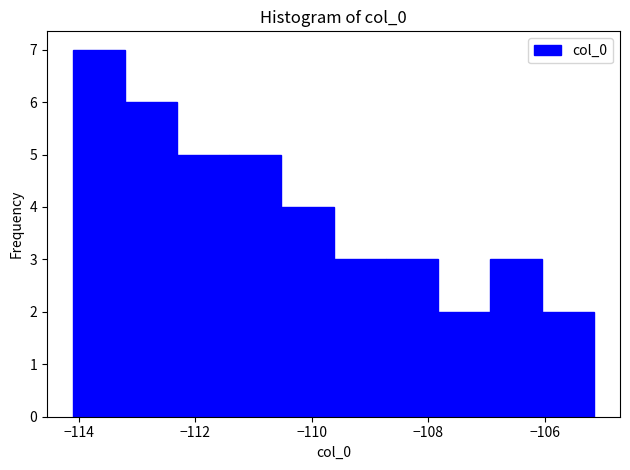

Which range on the x-axis has the tallest bar?

-114.2 to -113.2